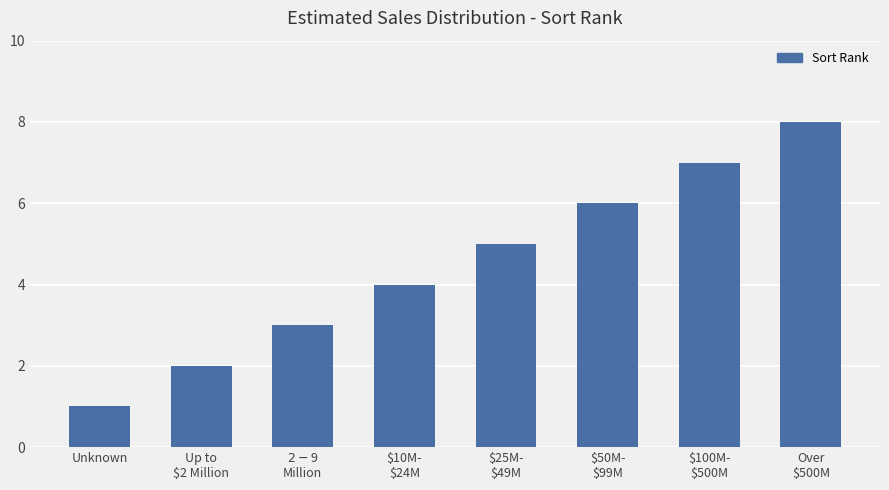

What is the difference between the maximum and minimum values?

7